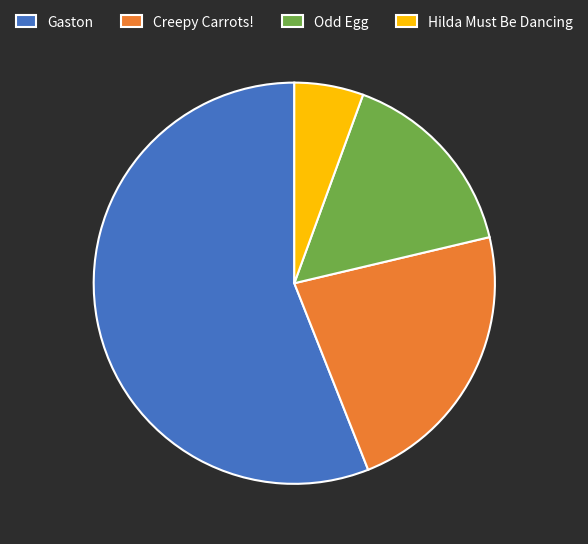

Approximately how many times larger is the value at Hilda Must Be Dancing compared to Creepy Carrots!?

0.2